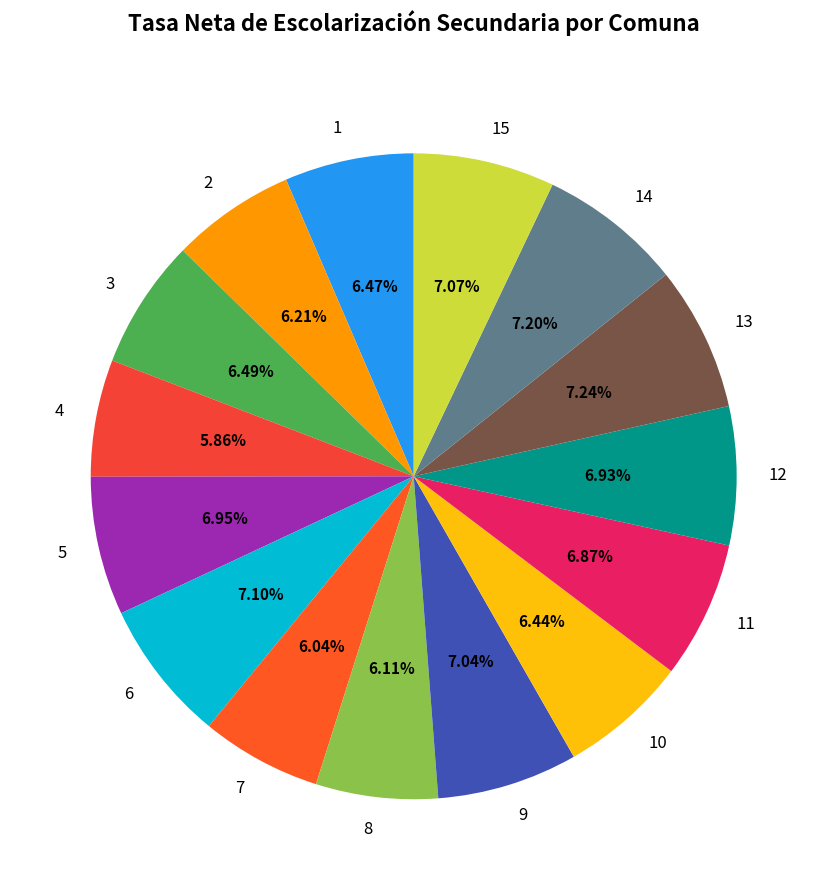

What percentage is NOT represented by 2?

93.8%